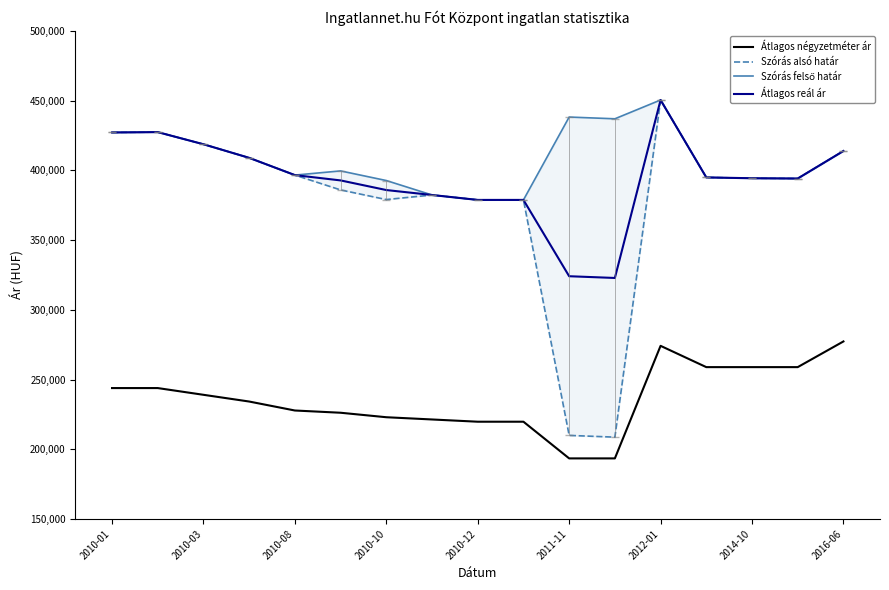

At which label does Átlagos reál ár reach its peak?

2012-01